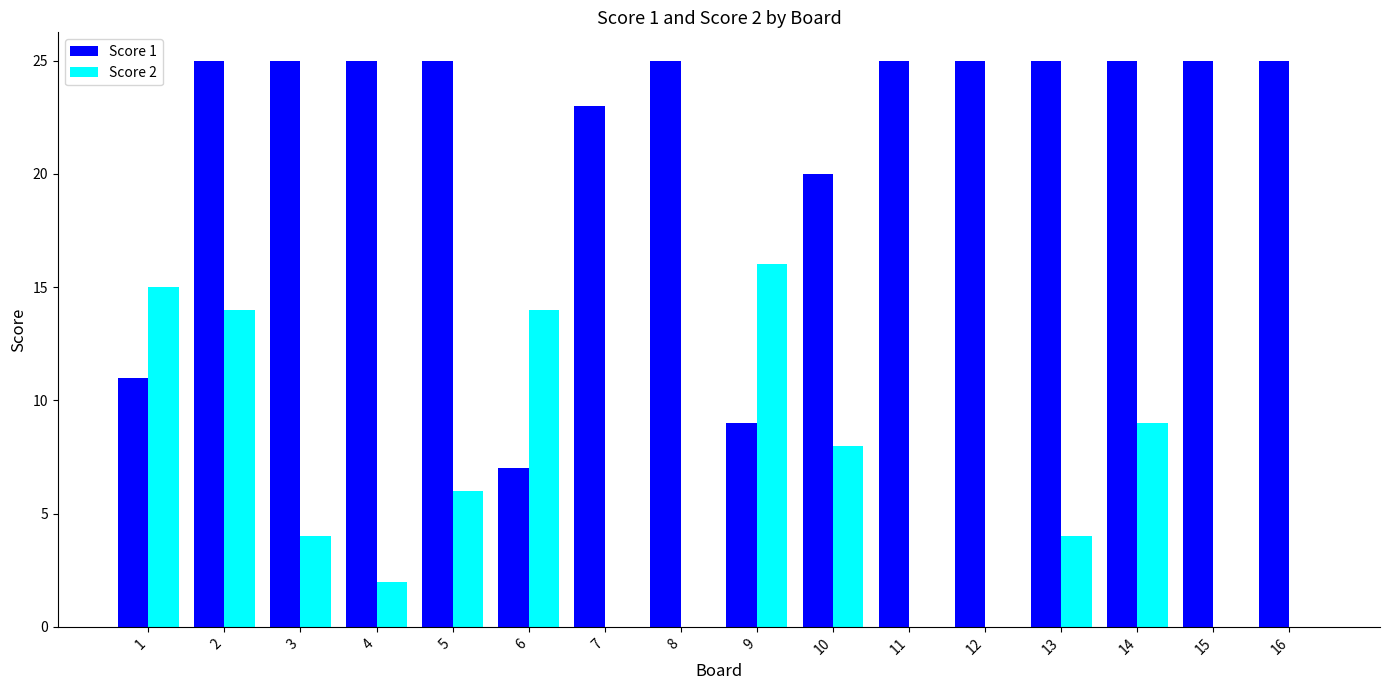

Which series has the largest total across all categories?

Score 1